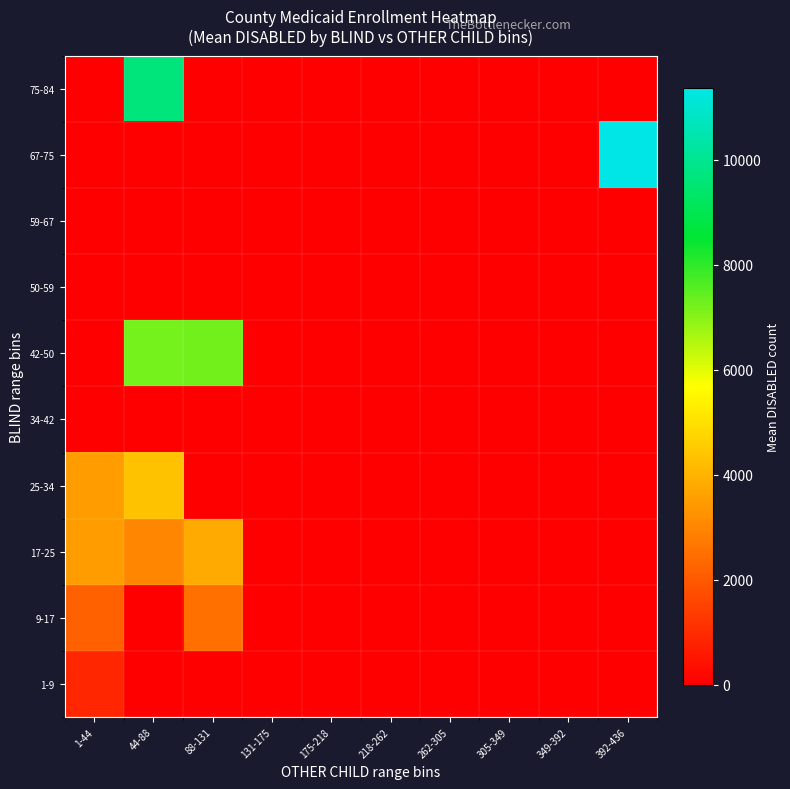

Which series has the largest range (max minus min)?

67-75